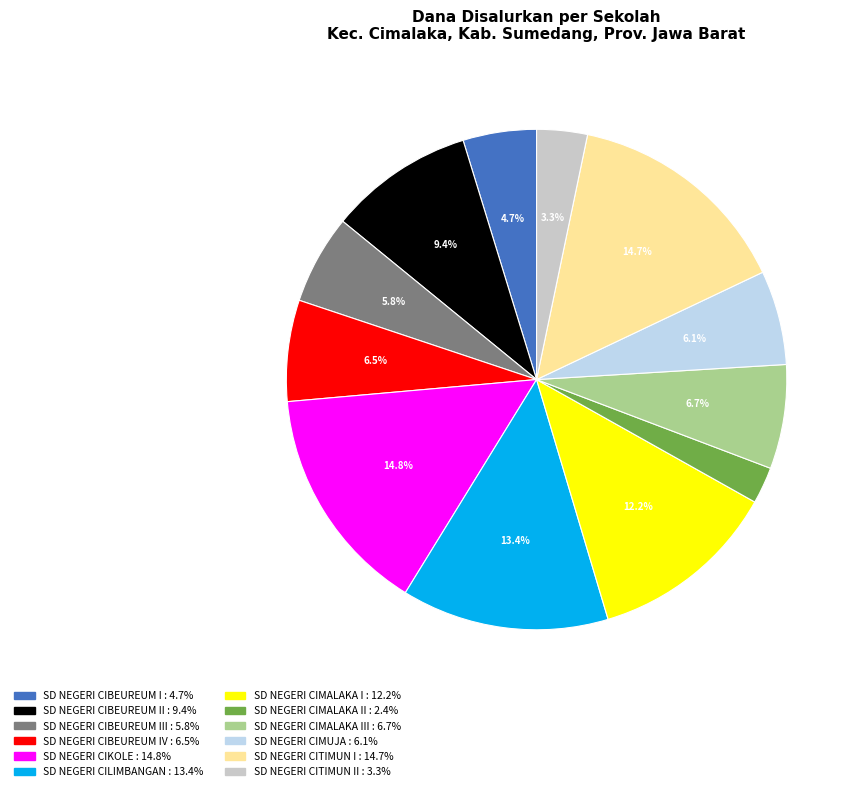

Is there a majority slice in this chart?

No